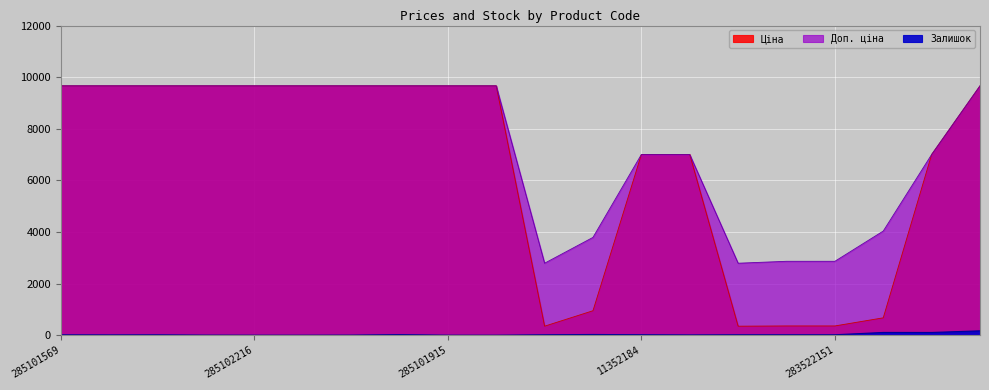

What is the highest value of the Доп. ціна series?

9664.7